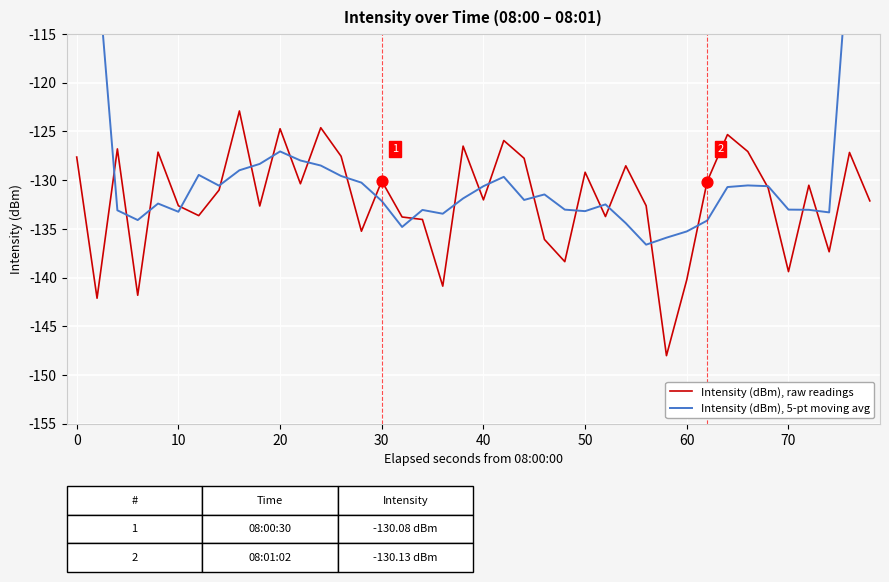

Which series reaches the maximum Y coordinate?

Intensity (dBm), 5-pt moving avg